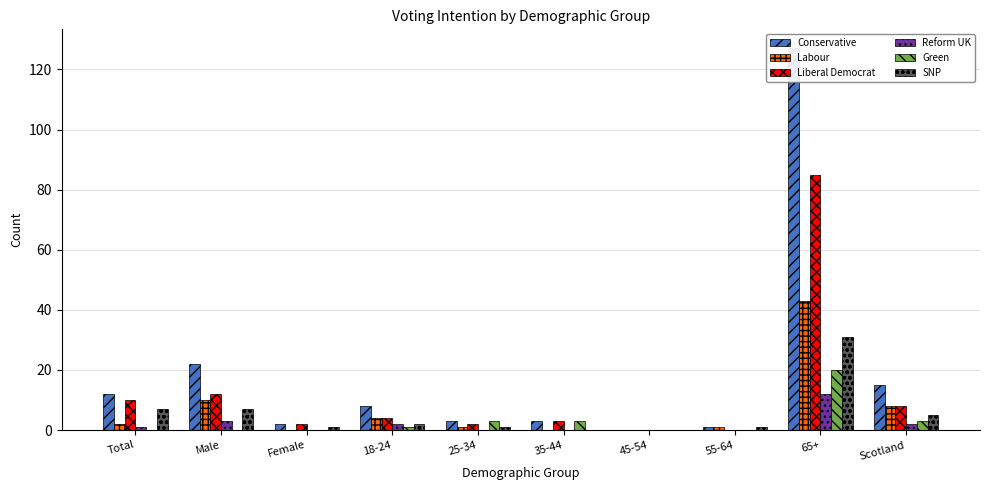

At which category is the sum across all series the highest?

65+